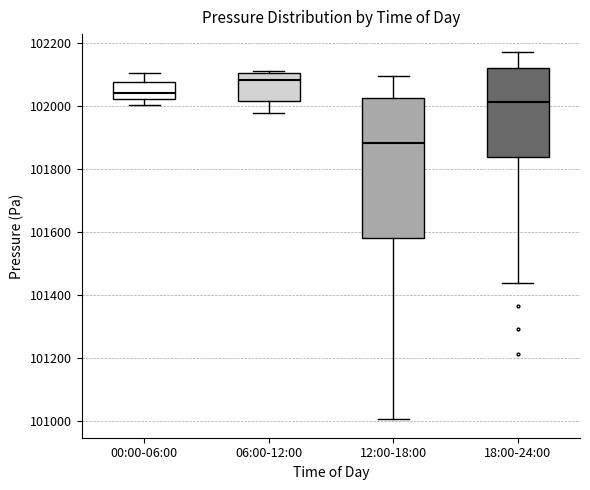

Where is the upper edge of the box for 06:00-12:00 on the y-axis? The values are not printed on the chart, so give them approximately, as read against the axis.

102100